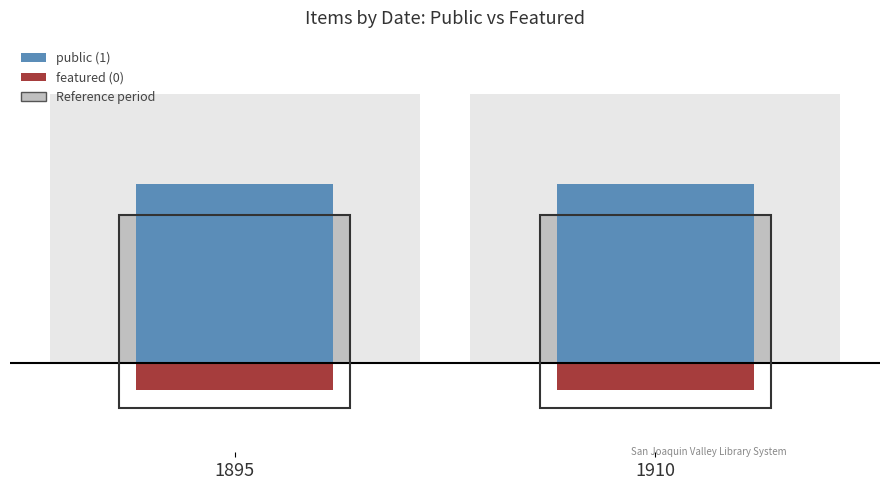

The value of featured at 1910 is -0.1. True or false?

True